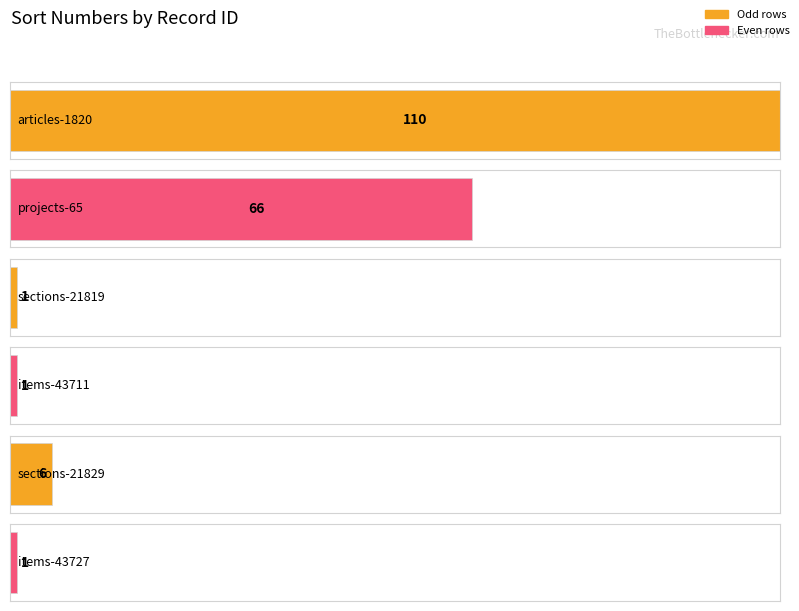

Are the bars grouped side by side (vs. stacked)?

No